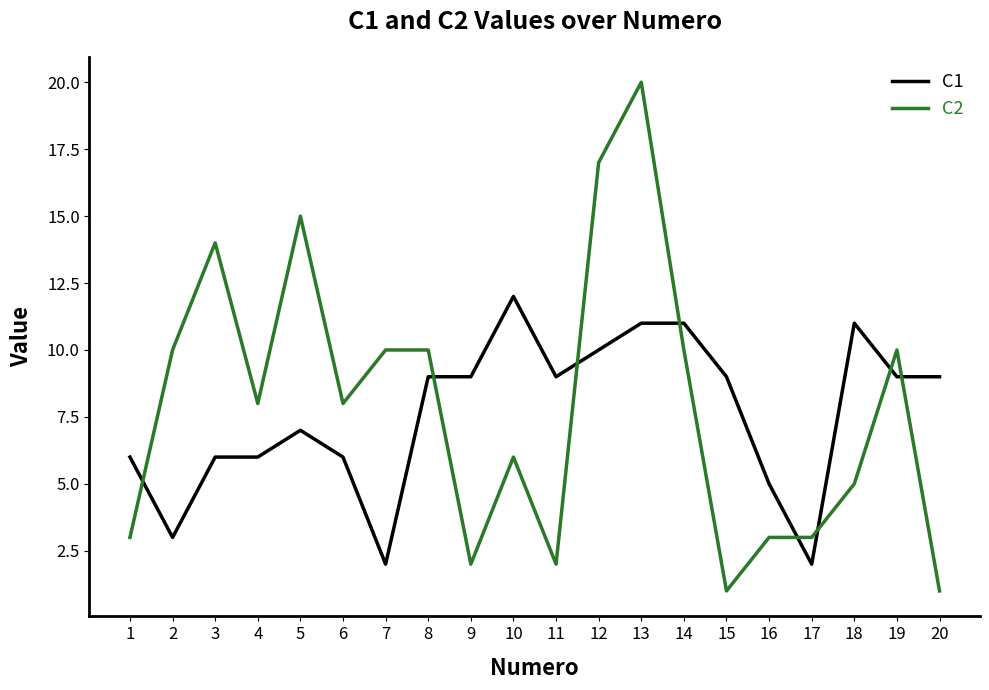

Between which two adjacent categories do C2 and C1 first intersect?

1 and 2